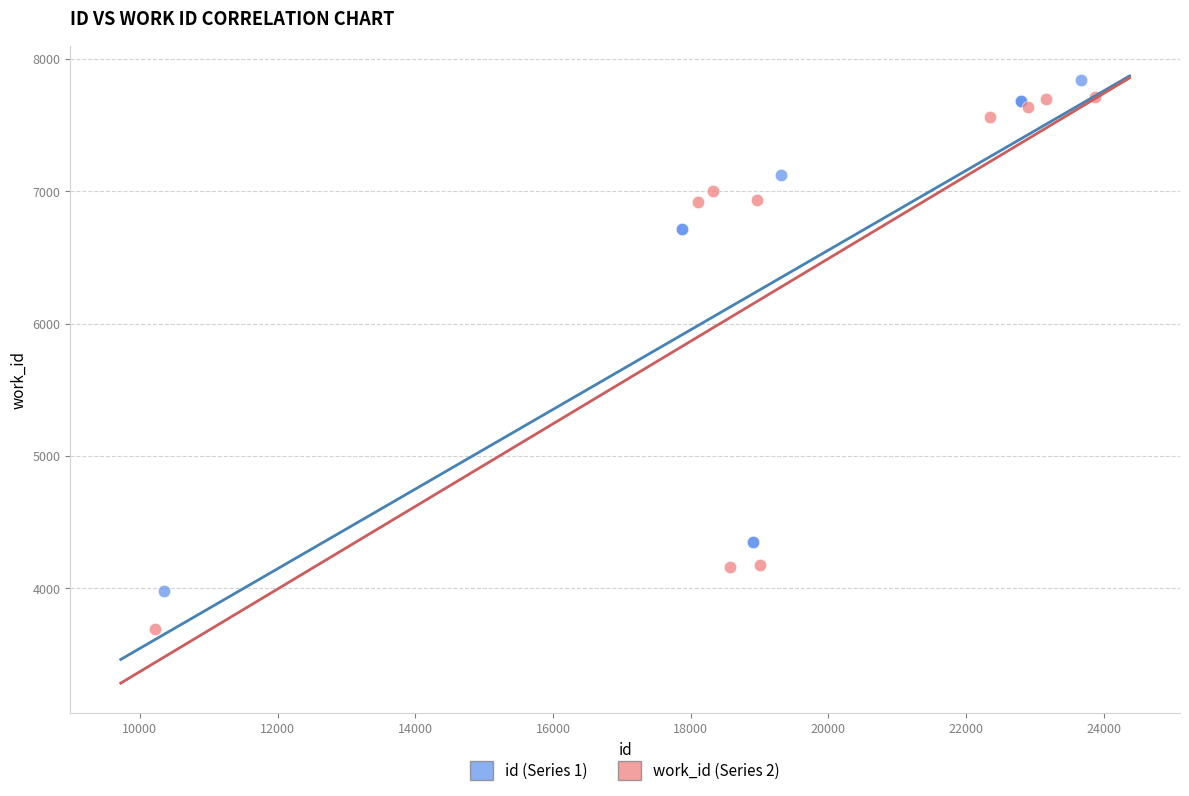

Which series contains the lowest Y value?

work_id (Series 2)